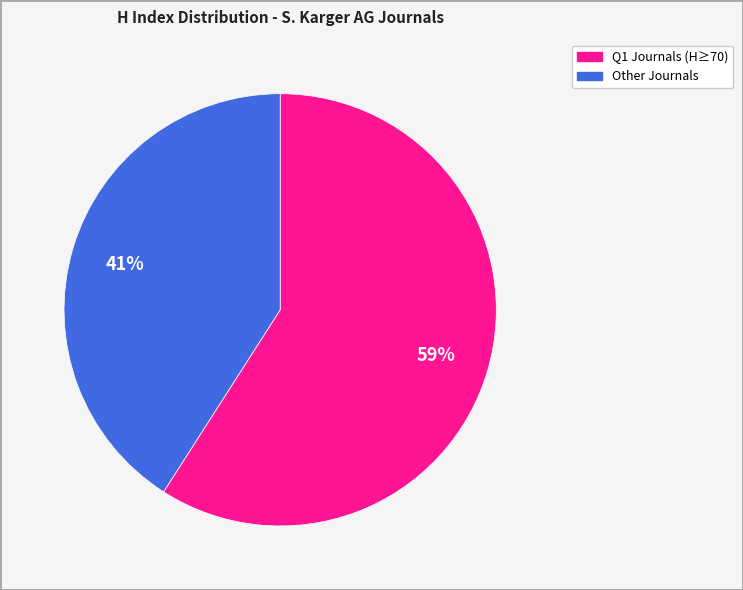

To the nearest percent, what is the difference between the largest and smallest slice percentages?

18%